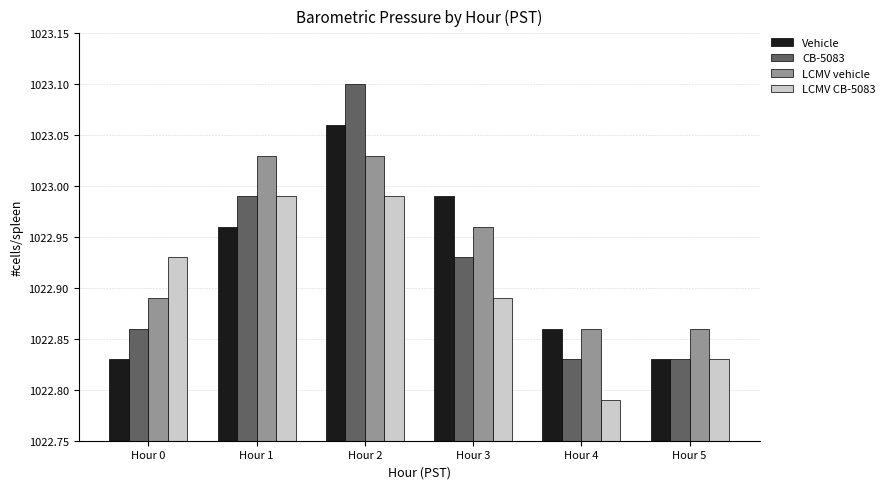

Which series has the widest spread of values?

CB-5083